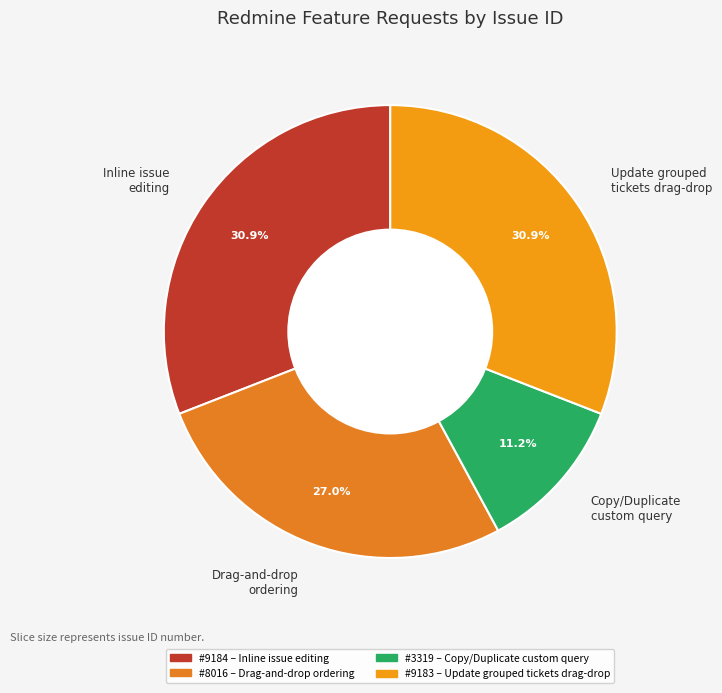

Is there any slice that represents more than half of the pie?

No